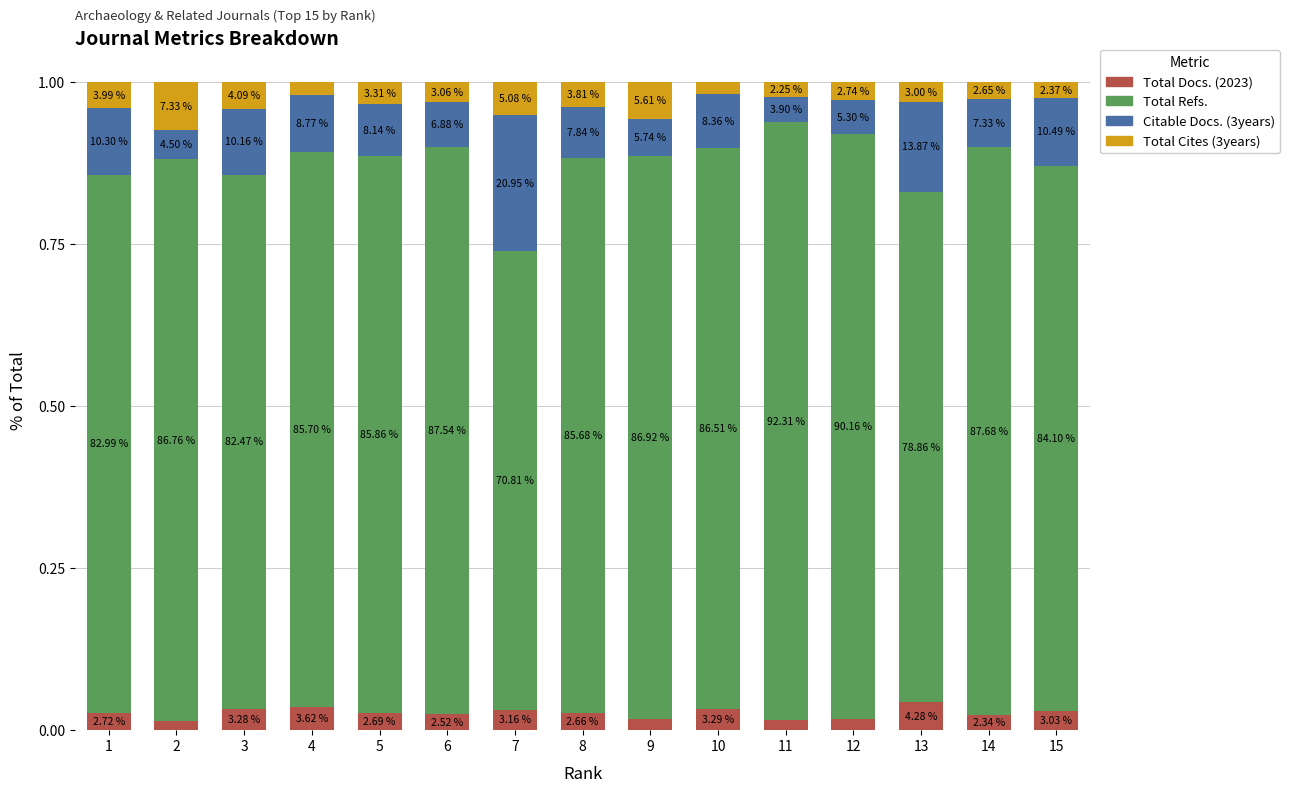

How many bars are there in total?

15